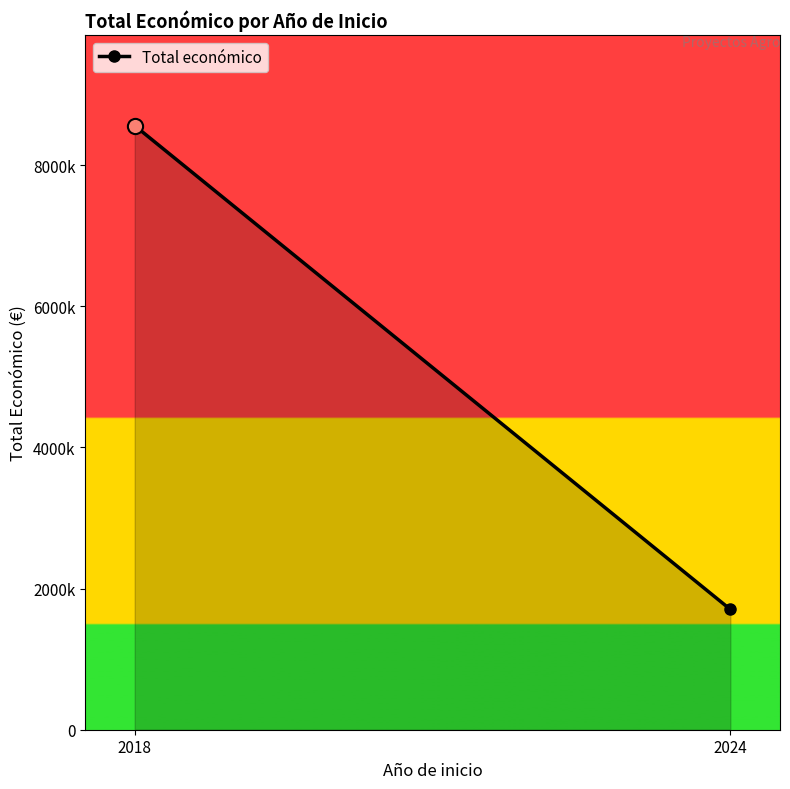

Approximately how many times larger is the value at 2024 compared to 2018?

0.2